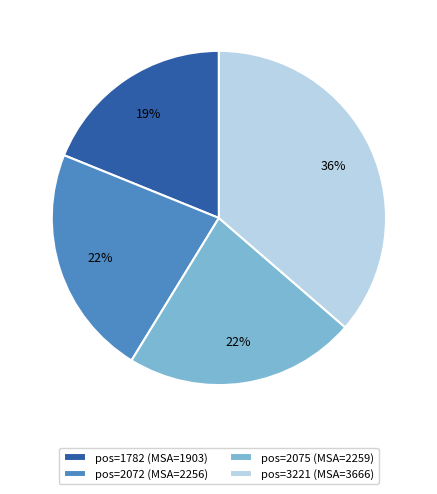

What is the smallest slice in the pie chart?

pos=1782 (MSA=1903)